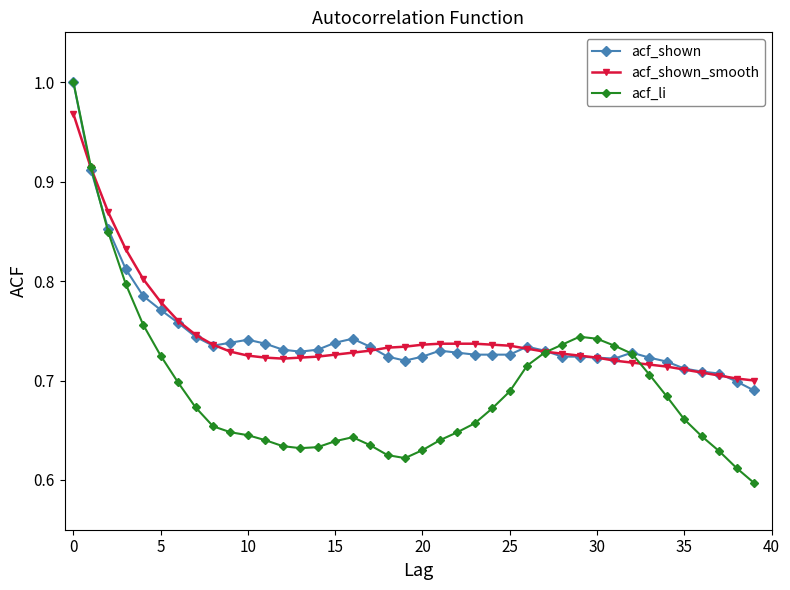

At how many categories does at least one series exceed 0?

40